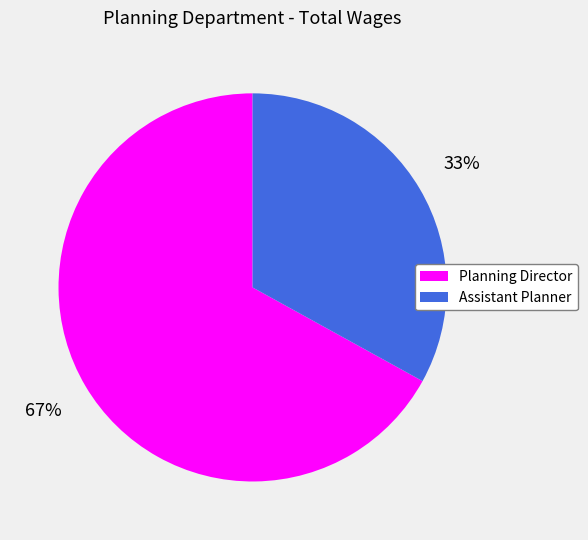

Is it true that Assistant Planner is 33% of the pie?

True